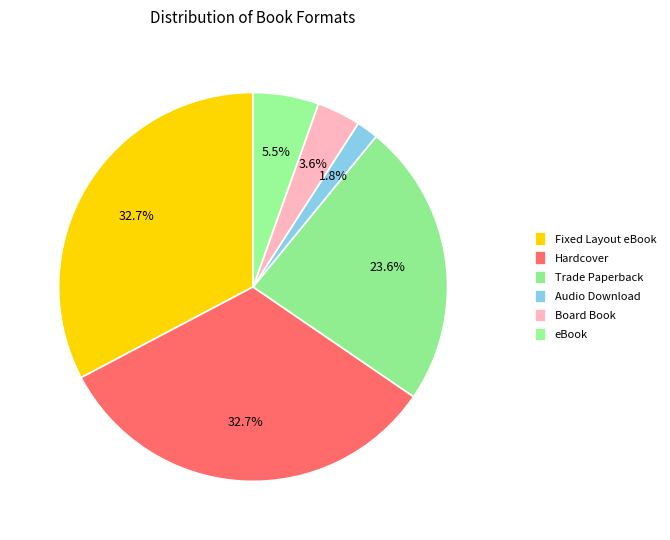

To the nearest percent, what is the difference between the Hardcover and eBook slice percentages?

27%